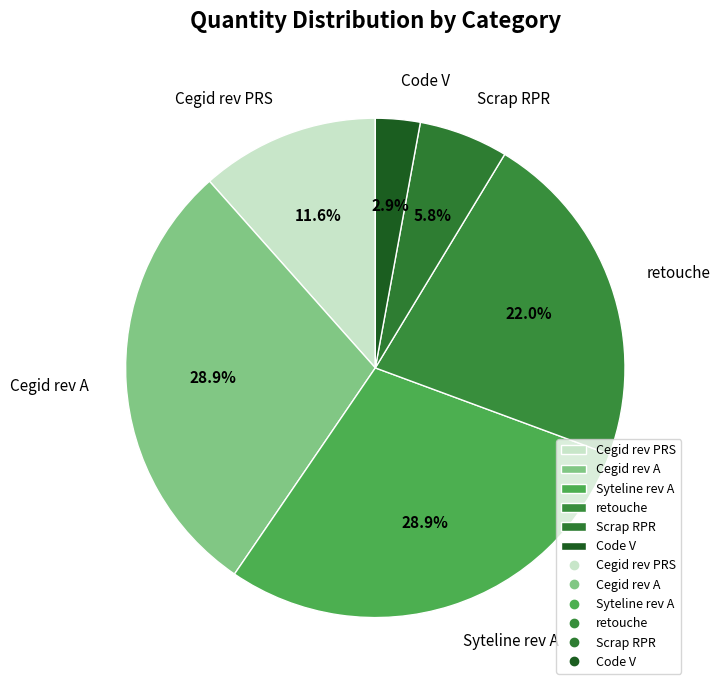

Does any single category account for the majority?

No